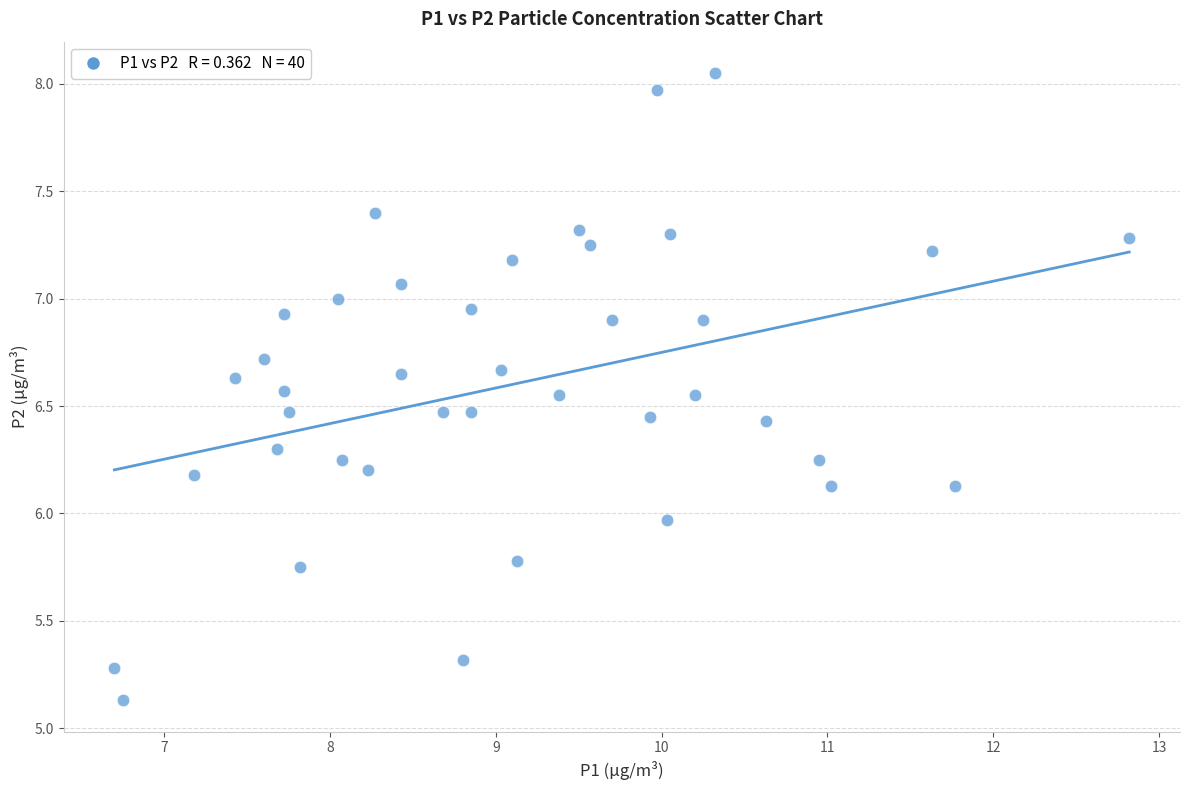

What is the range of Y values (max minus min)?

2.9